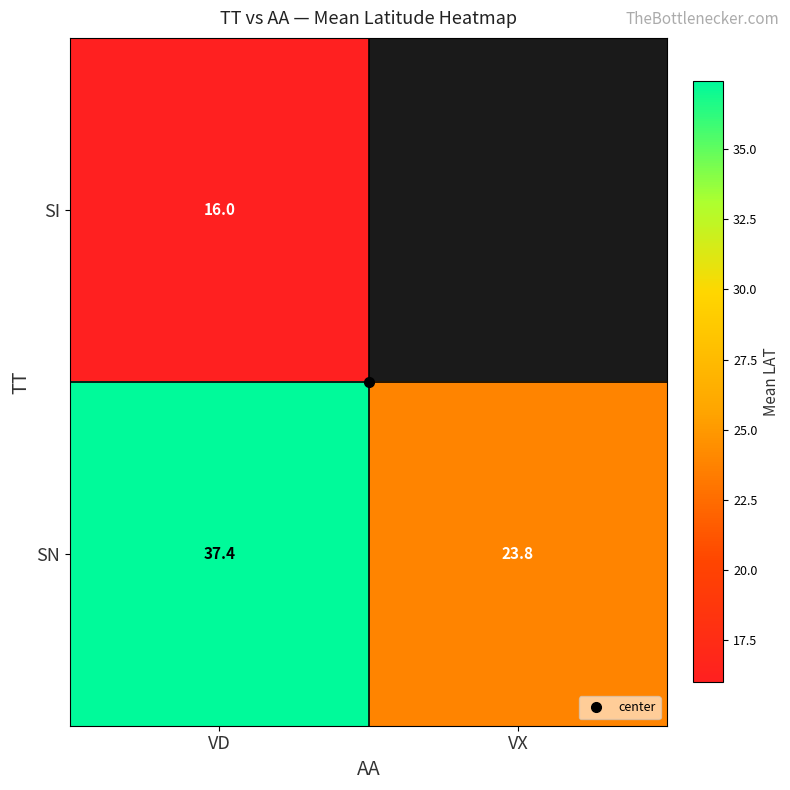

What is the total value across all series at VD?

53.4